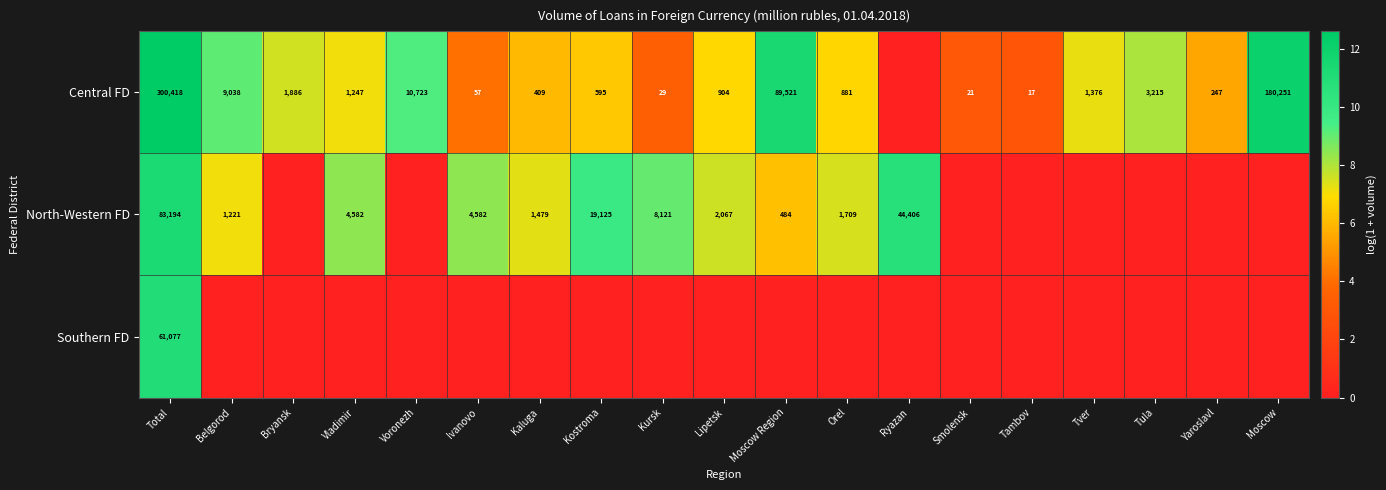

What is the spread (max minus min) of values at Total?

239341